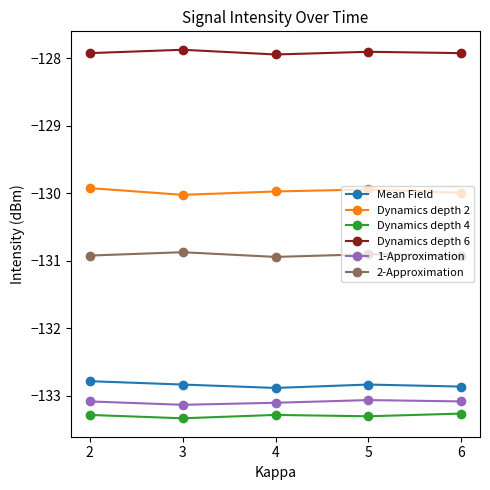

What is the difference between the highest and lowest values at 4?

5.3